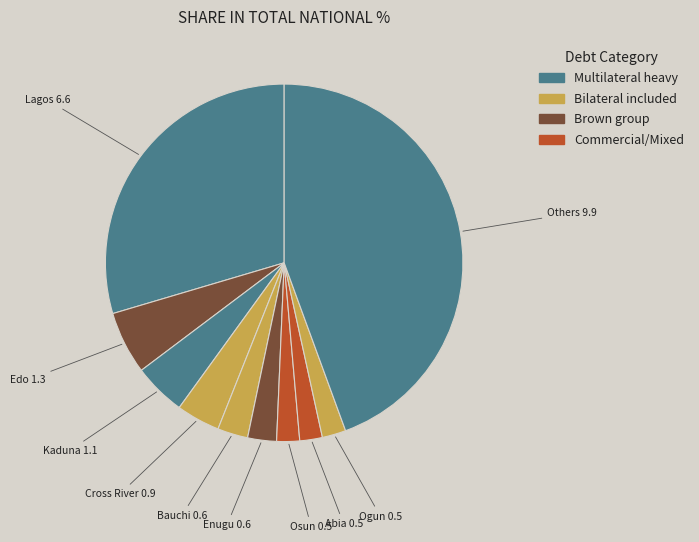

How many slices are in this pie chart?

10